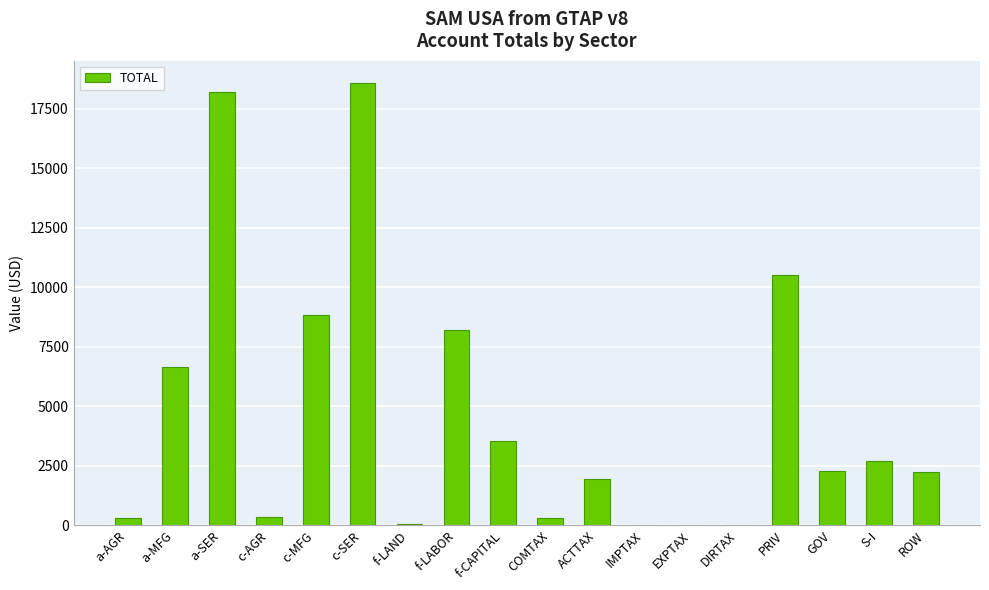

Which has a higher value, PRIV or c-SER?

c-SER